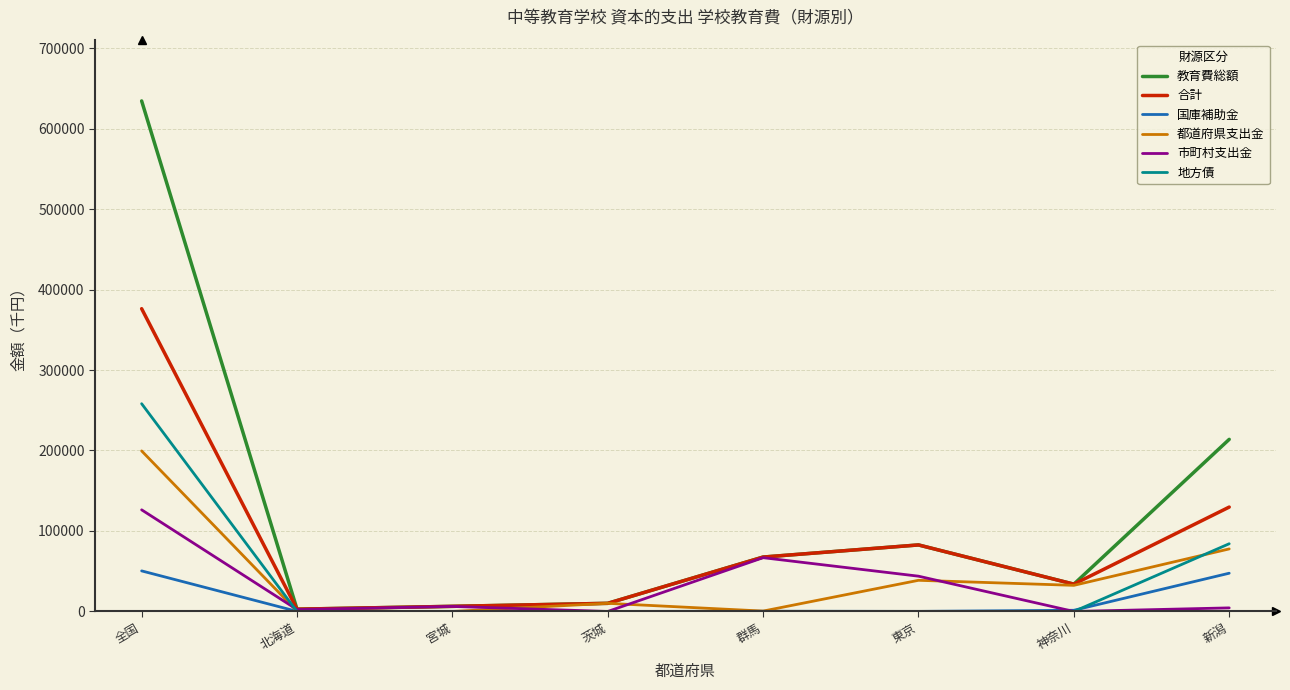

Rank the series by their maximum value, from highest to lowest.

教育費総額, 合計, 地方債, 都道府県支出金, 市町村支出金, 国庫補助金